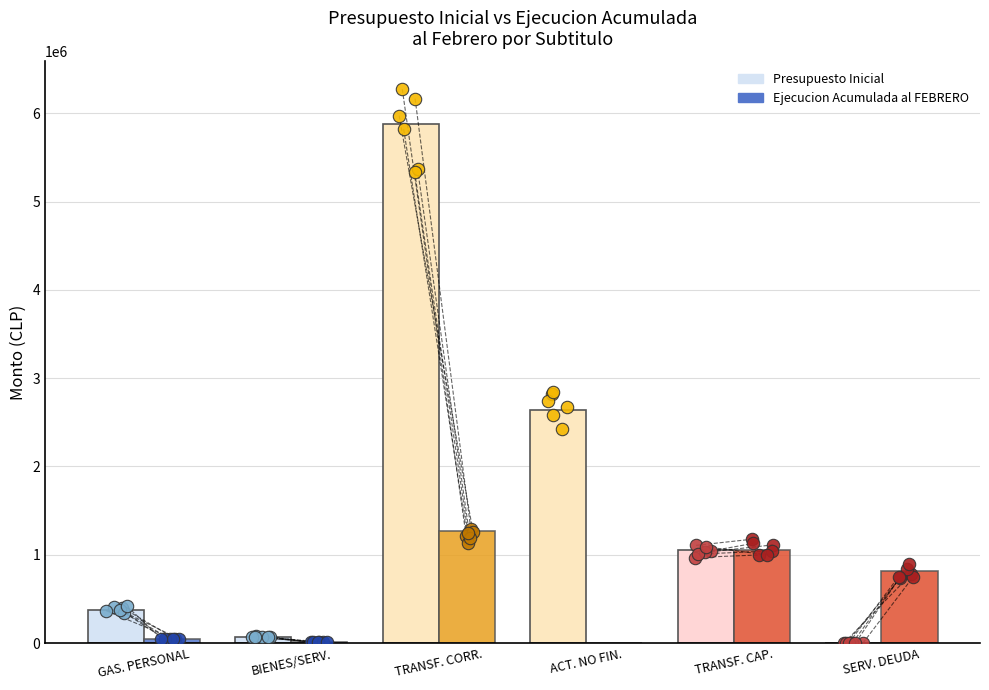

At how many categories does at least one series exceed 5254278?

1